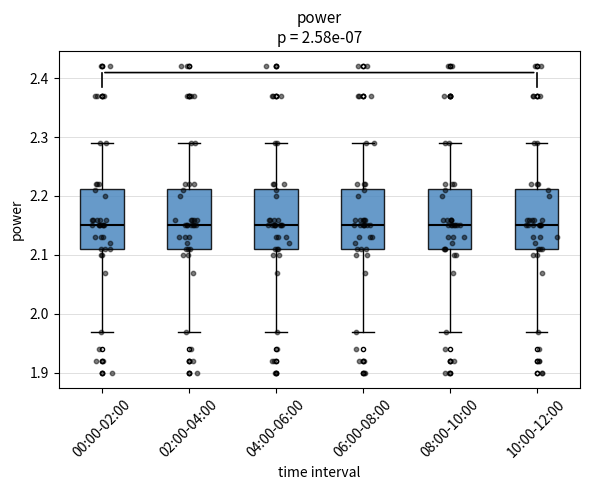

Reading left to right, transcribe this box plot: for each box, give where its median line is, the range the box spans, and where its two whiskers end, as read against the y-axis. The values are not printed on the chart, so give them approximately, as read against the axis.

00:00-02:00: median 2.15, box 2.11 to 2.21, whiskers 1.97 to 2.29
02:00-04:00: median 2.15, box 2.11 to 2.21, whiskers 1.97 to 2.29
04:00-06:00: median 2.15, box 2.11 to 2.21, whiskers 1.97 to 2.29
06:00-08:00: median 2.15, box 2.11 to 2.21, whiskers 1.97 to 2.29
08:00-10:00: median 2.15, box 2.11 to 2.21, whiskers 1.97 to 2.29
10:00-12:00: median 2.15, box 2.11 to 2.21, whiskers 1.97 to 2.29